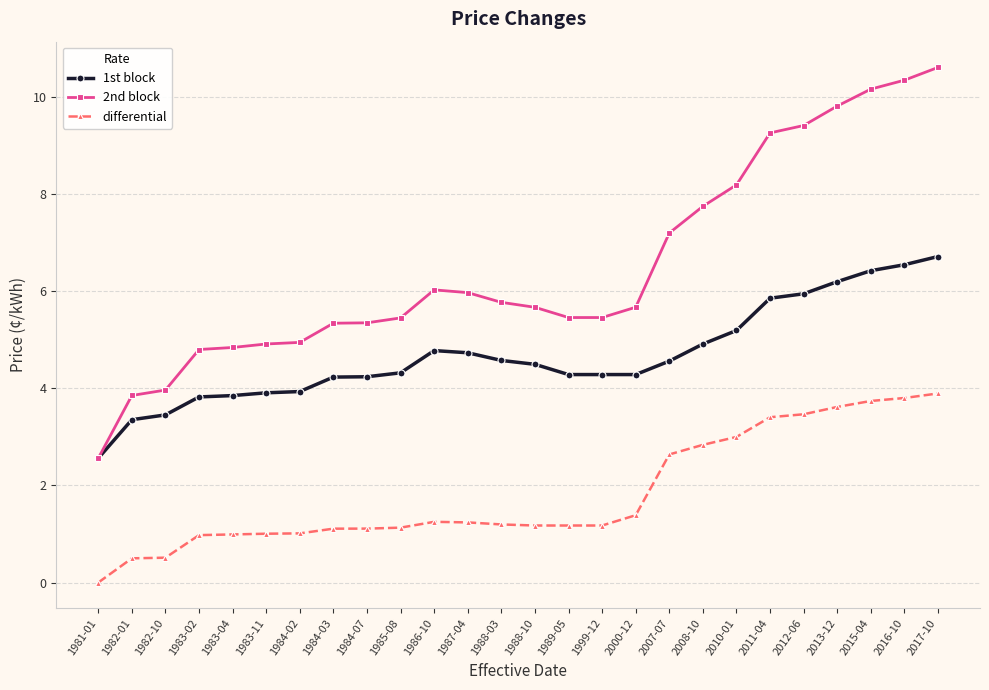

At which label does differential reach its peak?

2017-10